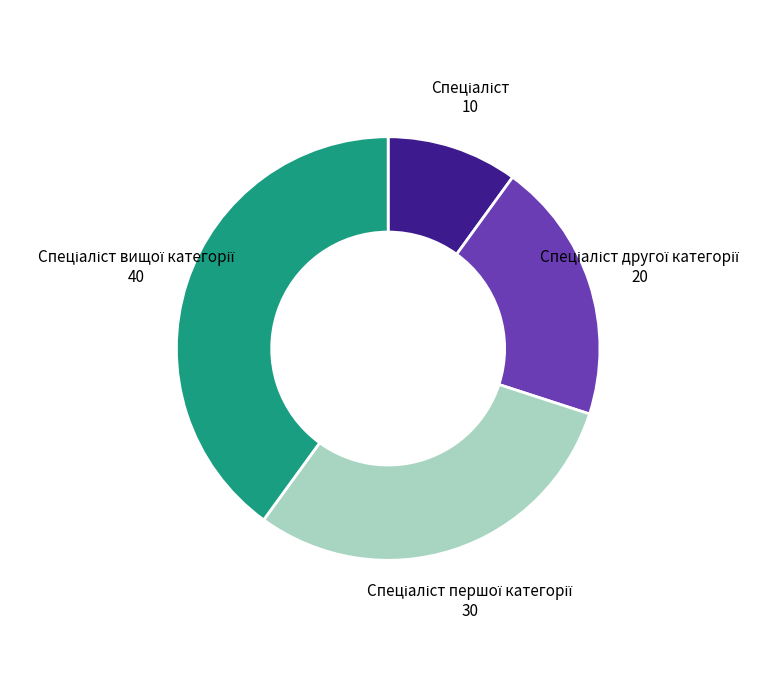

Is there a majority slice in this chart?

No